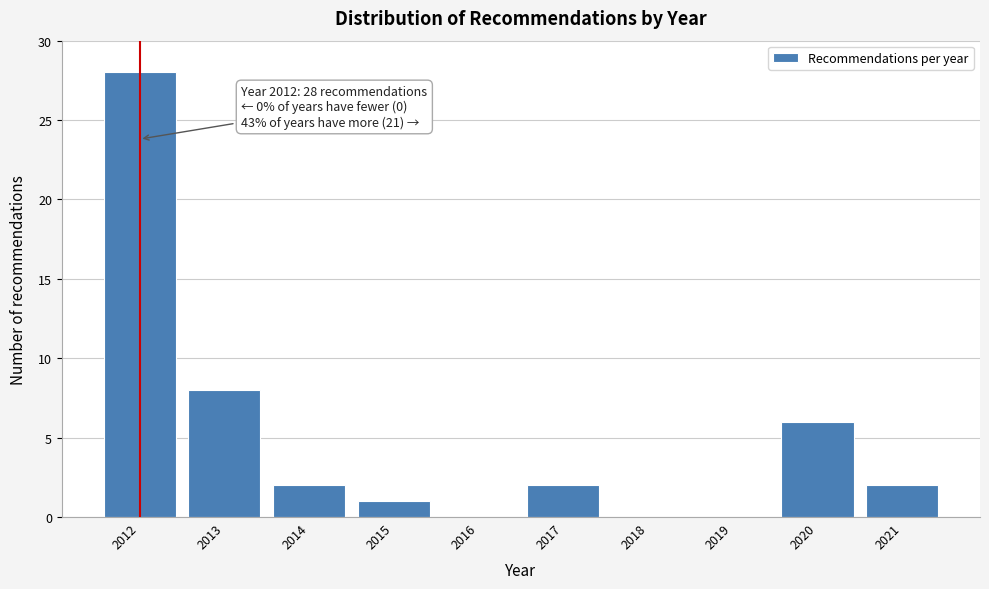

Reading left to right, what are all the values shown in this chart?

2012=28	2013=8	2014=2	2015=1	2016=0	2017=2	2018=0	2019=0	2020=6	2021=2